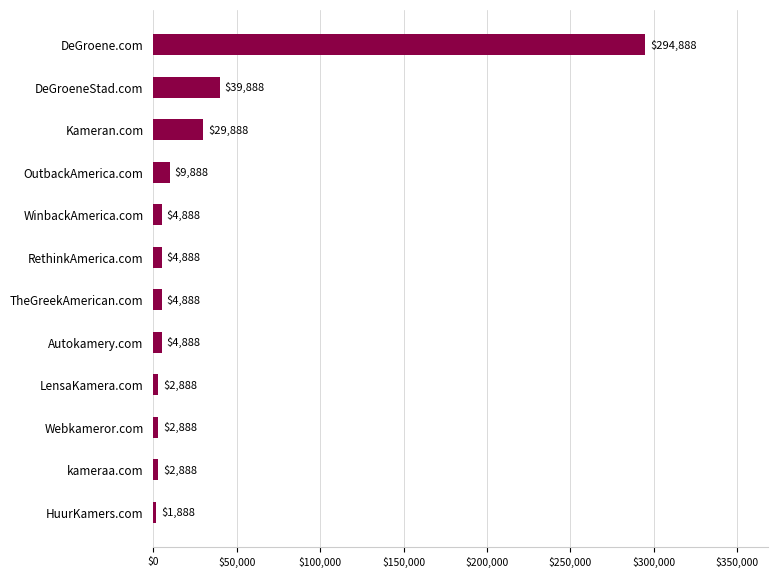

At which label is the value closest to 148388?

DeGroeneStad.com